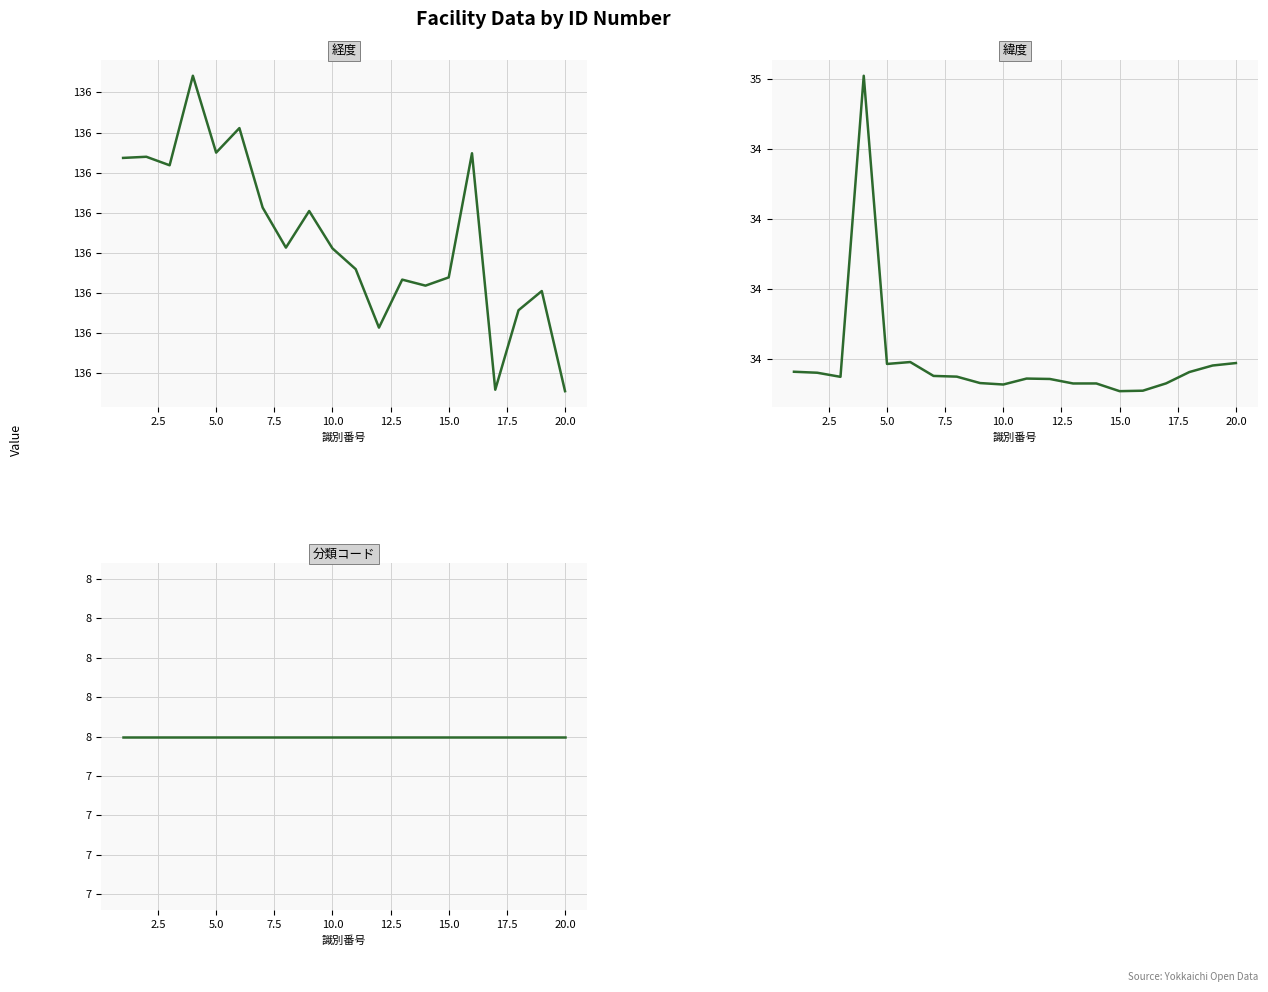

Reading left to right, list all the values displayed in this chart.

経度: 136.4	136.4	136.4	136.4	136.4	136.4	136.4	136.4	136.4	136.4	136.3	136.3	136.3	136.3	136.3	136.4	136.3	136.3	136.3	136.3
緯度: 34.6	34.6	34.6	35.0	34.6	34.6	34.6	34.6	34.6	34.6	34.6	34.6	34.6	34.6	34.6	34.6	34.6	34.6	34.6	34.6
分類コード: 8.0	8.0	8.0	8.0	8.0	8.0	8.0	8.0	8.0	8.0	8.0	8.0	8.0	8.0	8.0	8.0	8.0	8.0	8.0	8.0